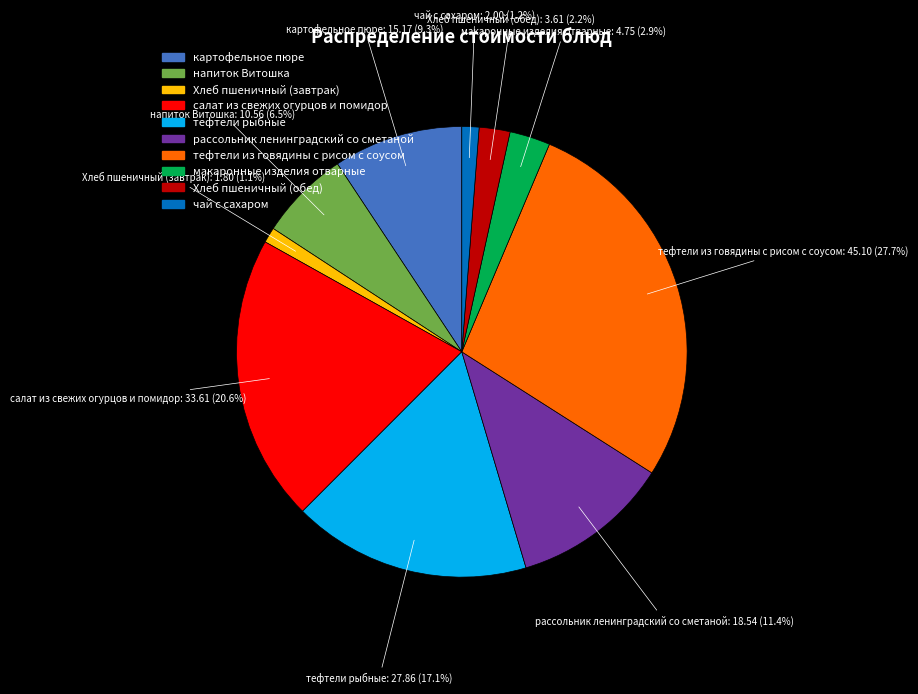

Which has a higher value, рассольник ленинградский со сметаной or салат из свежих огурцов и помидор?

салат из свежих огурцов и помидор